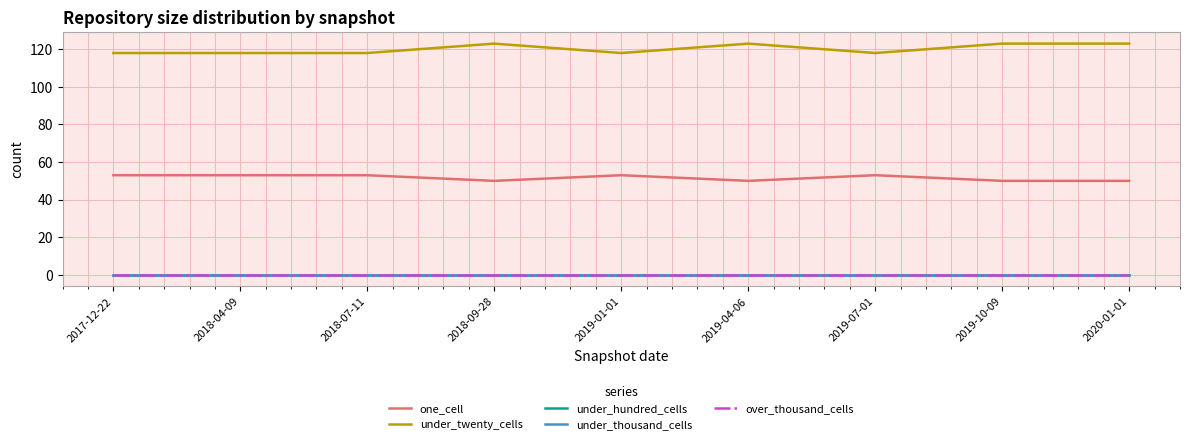

True or false: under_twenty_cells and over_thousand_cells intersect in this chart.

False